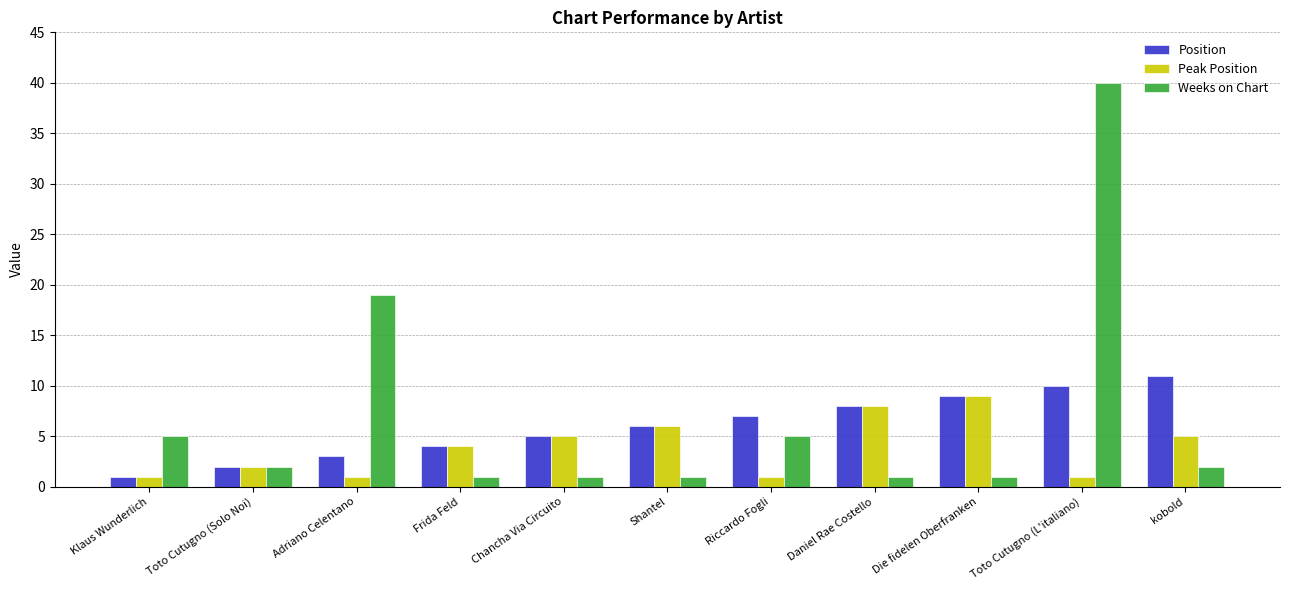

Rank the categories by Position value from lowest to highest.

Klaus Wunderlich, Toto Cutugno (Solo Noi), Adriano Celentano, Frida Feld, Chancha Via Circuito, Shantel, Riccardo Fogli, Daniel Rae Costello, Die fidelen Oberfranken, Toto Cutugno (L'italiano), kobold